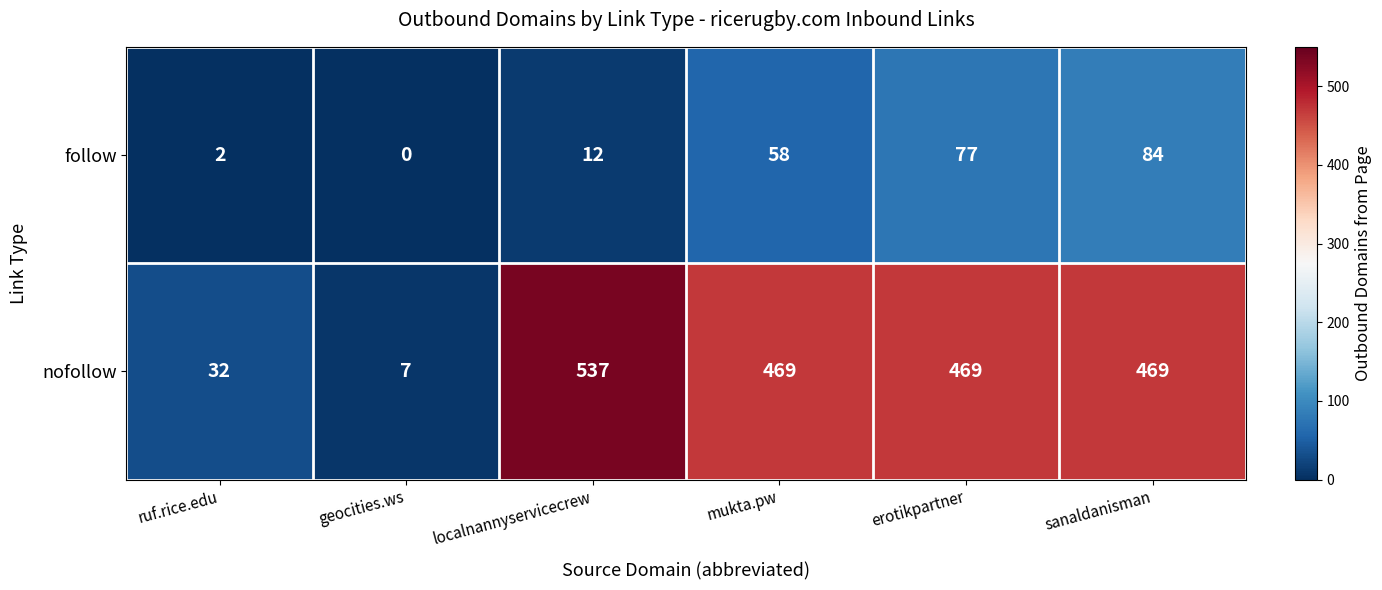

The follow series shows 2 at ruf.rice.edu. True or false?

True